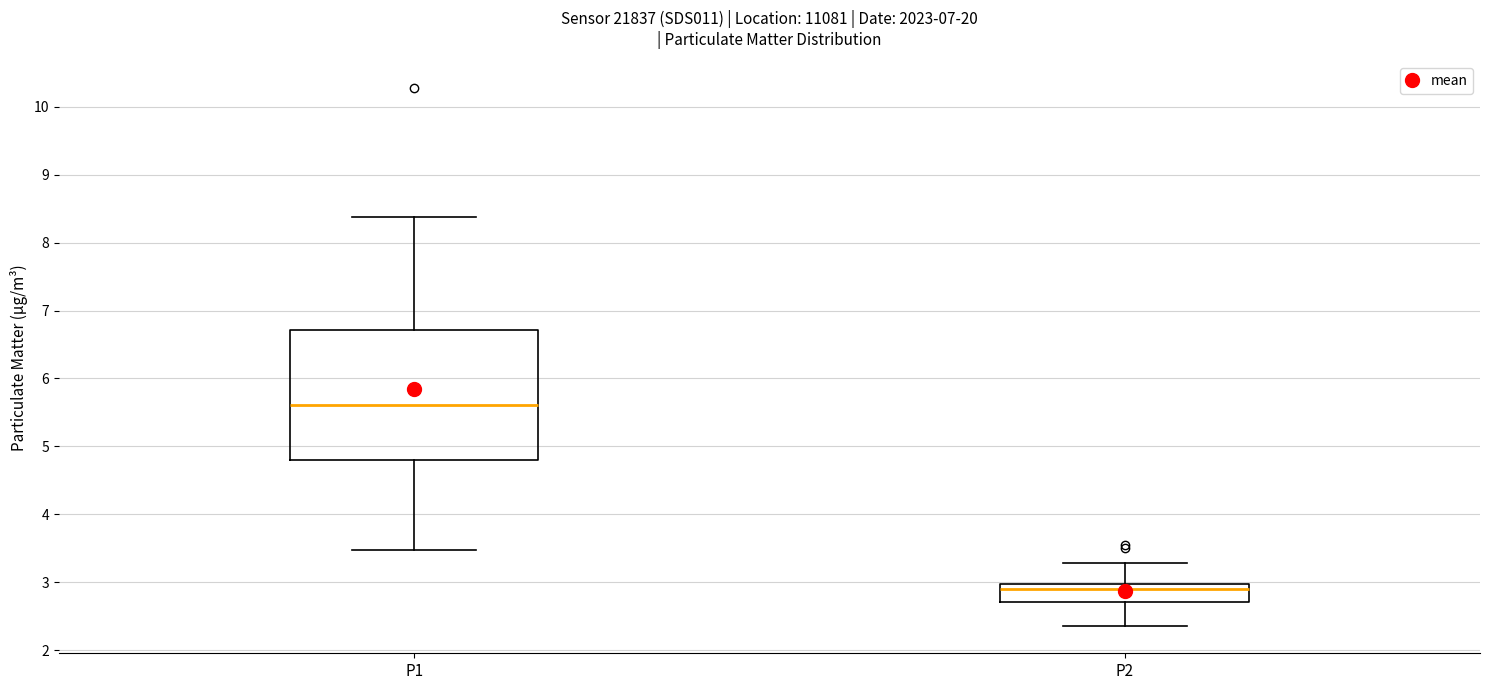

Where does the lower whisker of the box for P1 end on the y-axis? The values are not printed on the chart, so give them approximately, as read against the axis.

3.5